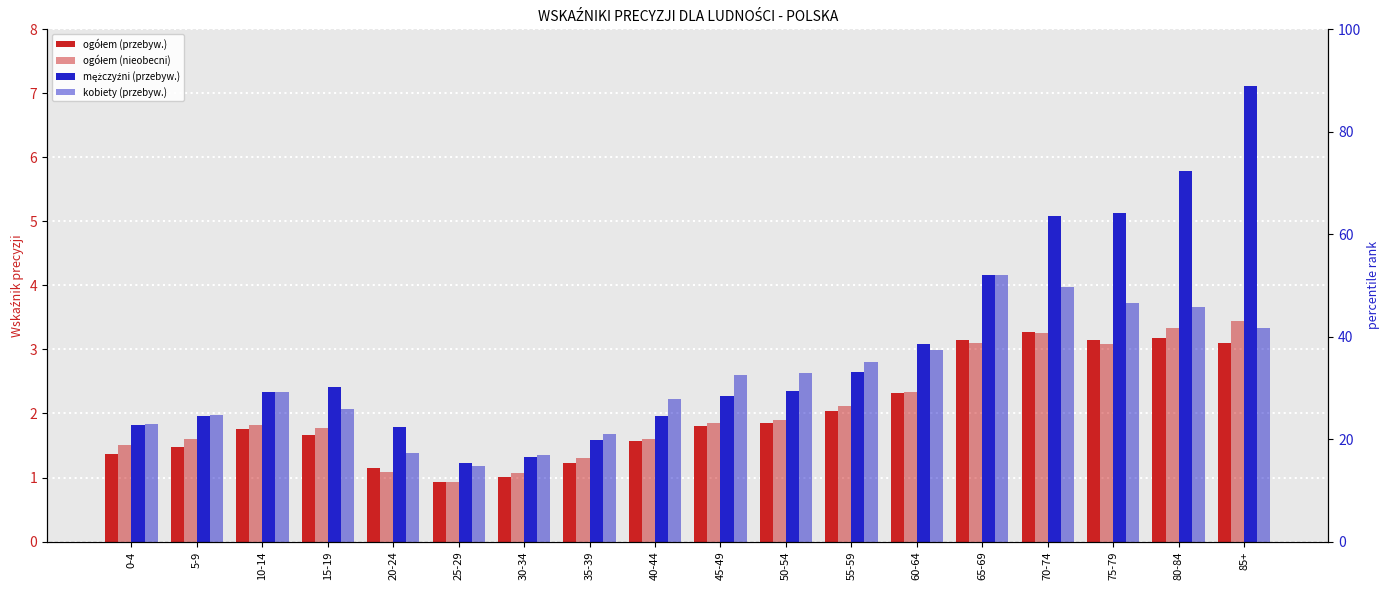

What is the difference between the maximum and minimum values in the mężczyźni (przebyw.) series?

5.9